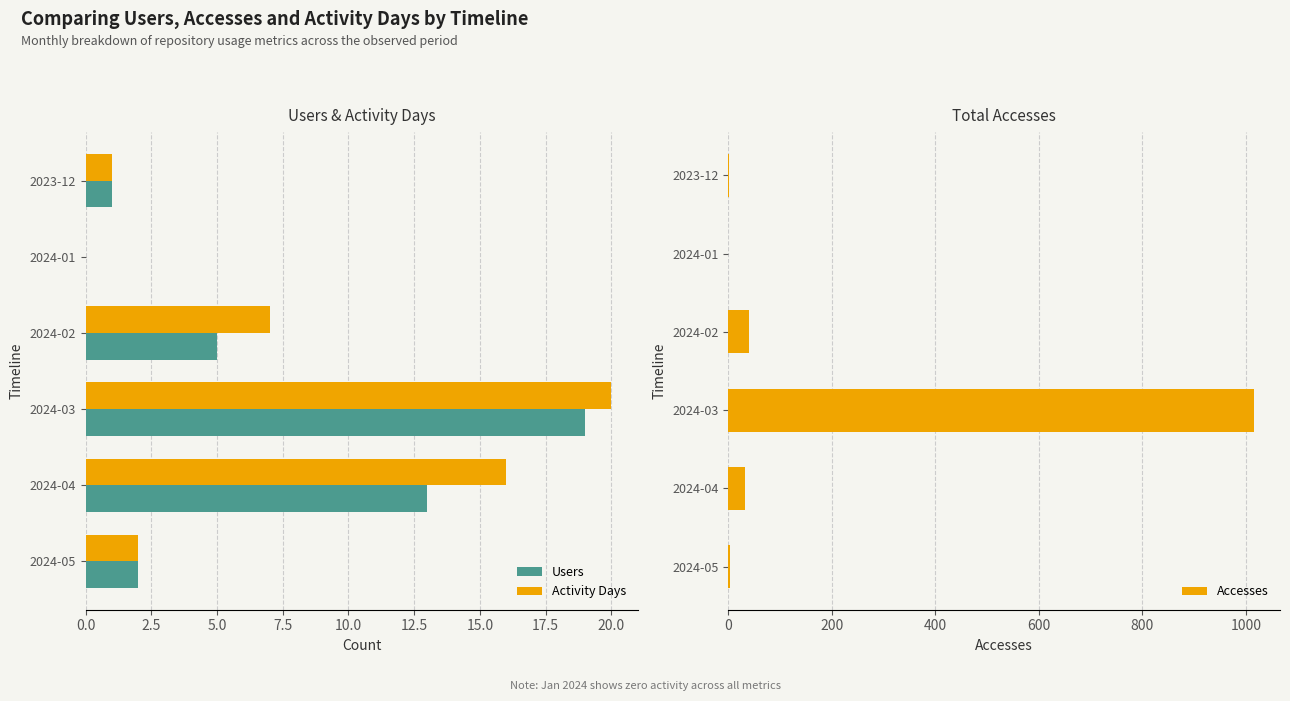

What is the approximate value of Accesses at 2024-02?

40